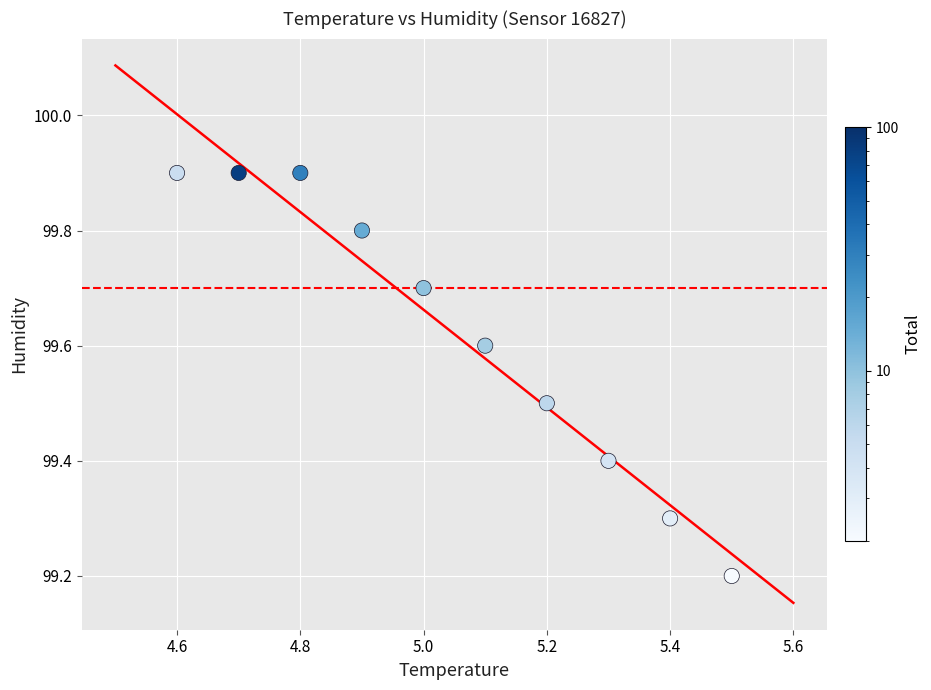

What is the range of X values (max minus min)?

0.9